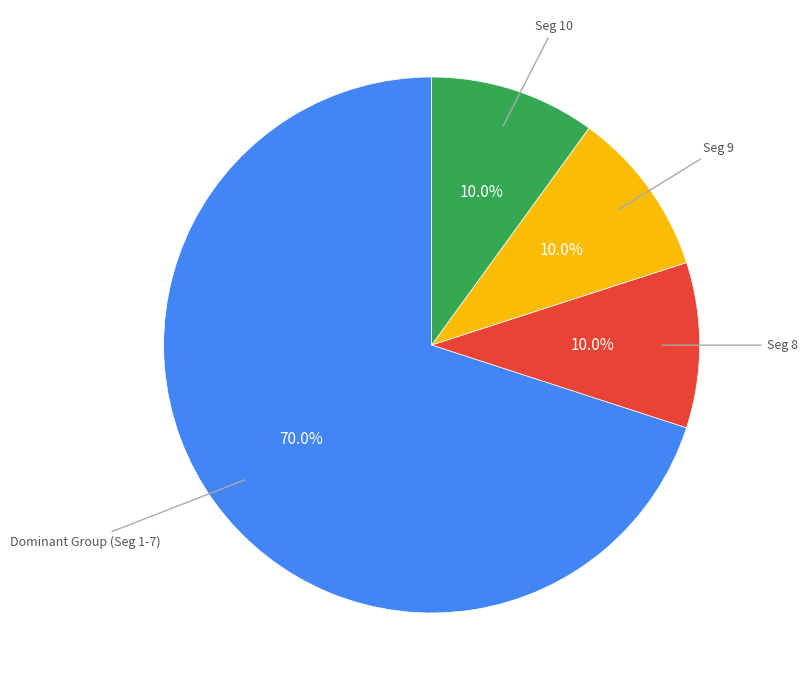

Does any single category account for the majority?

Yes